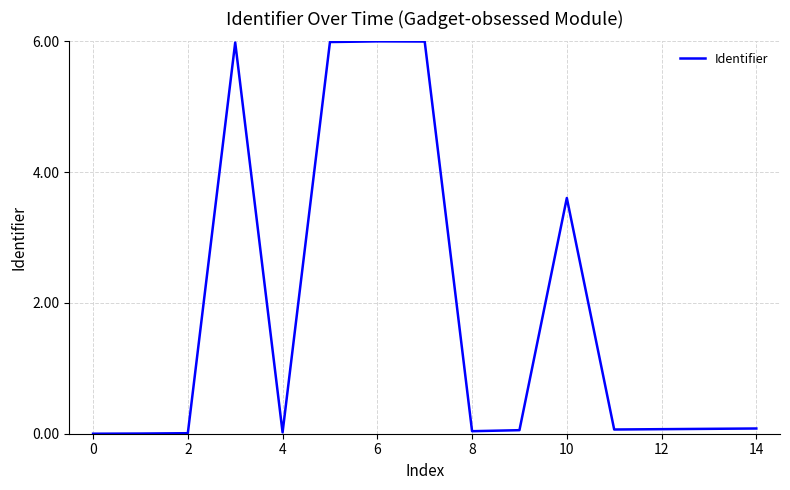

What is the maximum value shown in the chart?

6.0